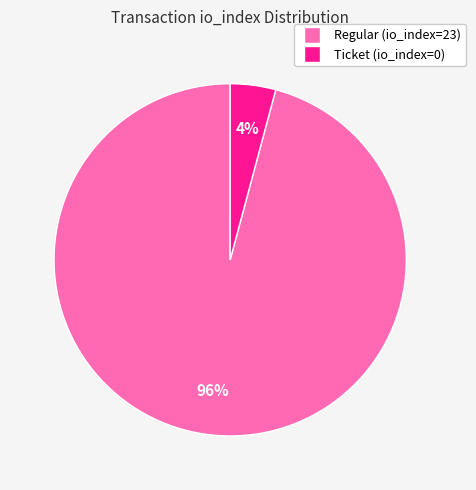

Which has a higher value, Regular (io_index=23) or Ticket (io_index=0)?

Regular (io_index=23)